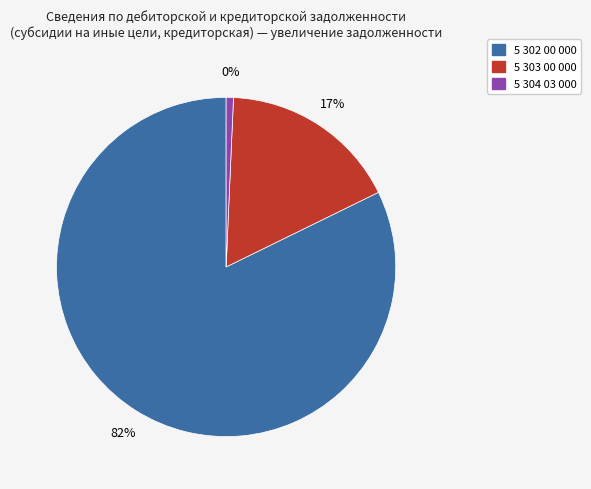

To the nearest percent, what portion does 5 302 00 000 represent?

82%